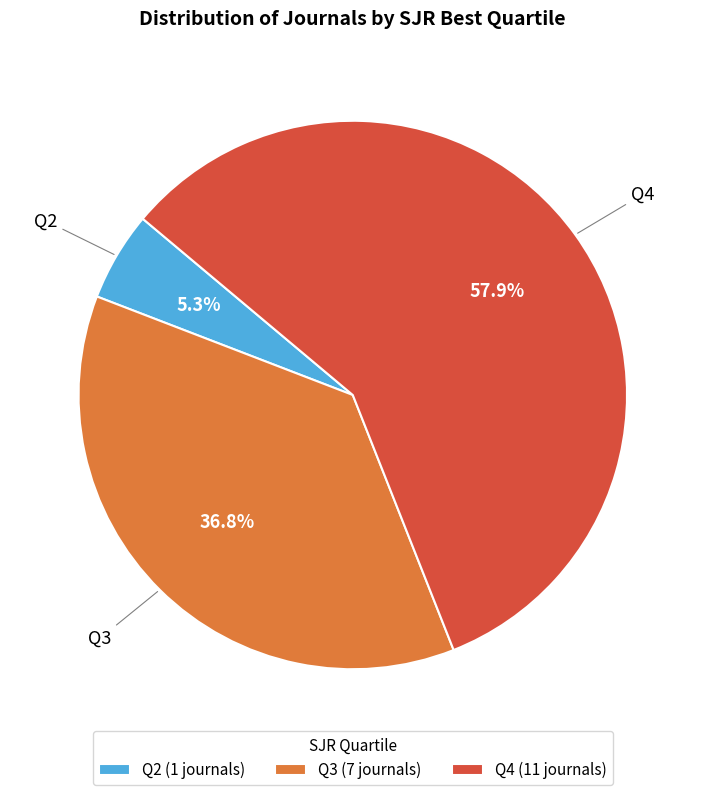

What is the smallest slice in the pie chart?

Q2